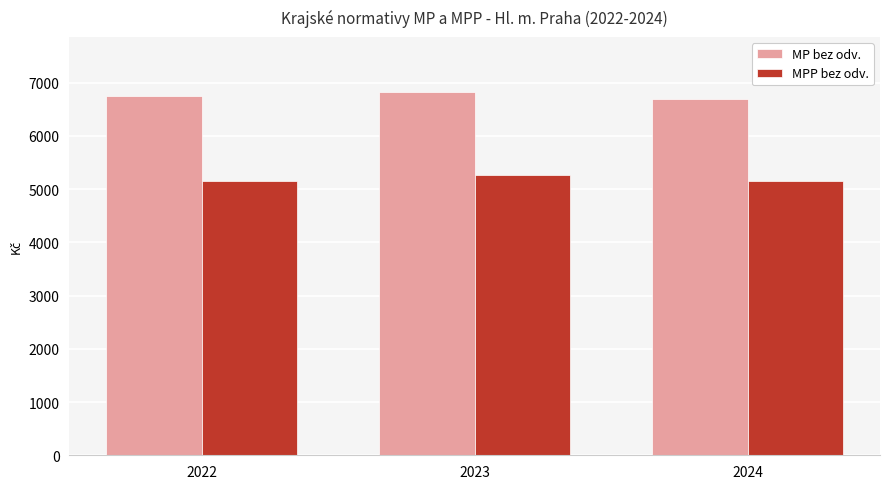

Is the value of MPP bez odv. at 2024 greater than the value of MP bez odv. at 2022?

No